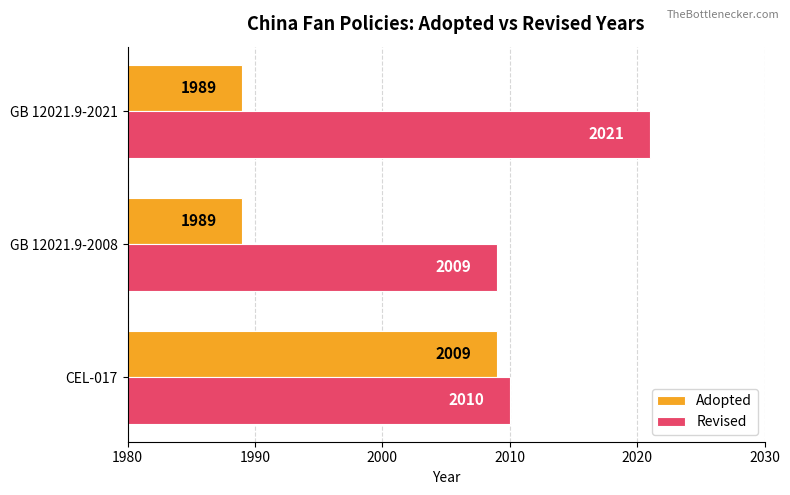

Which series has the widest spread of values?

Adopted